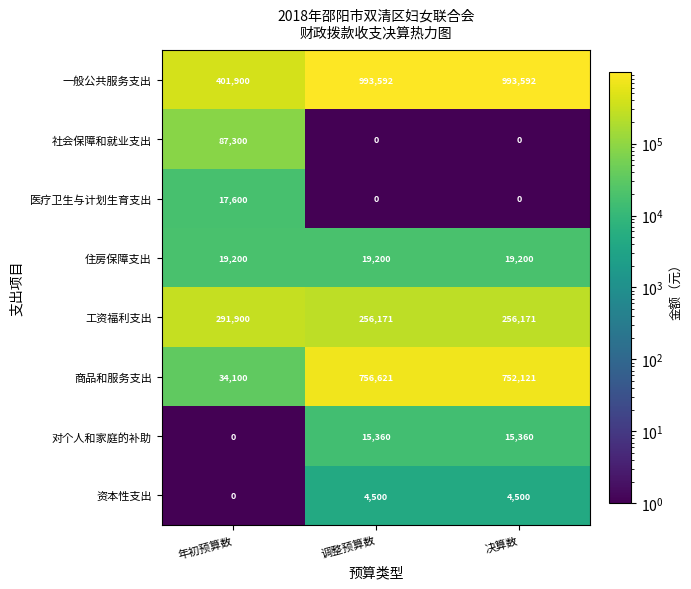

True or false: 资本性支出 has a value of 2223 at 年初预算数.

False